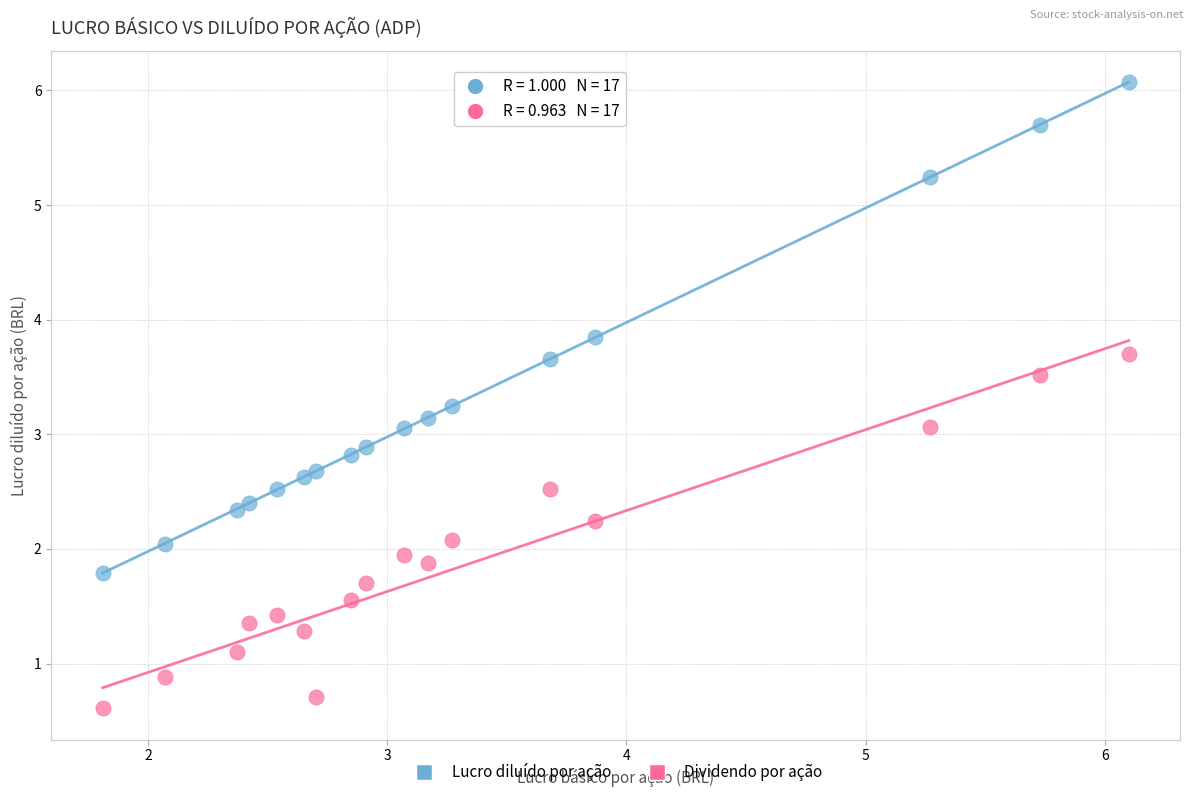

Which series contains the highest Y value?

Lucro diluído por ação